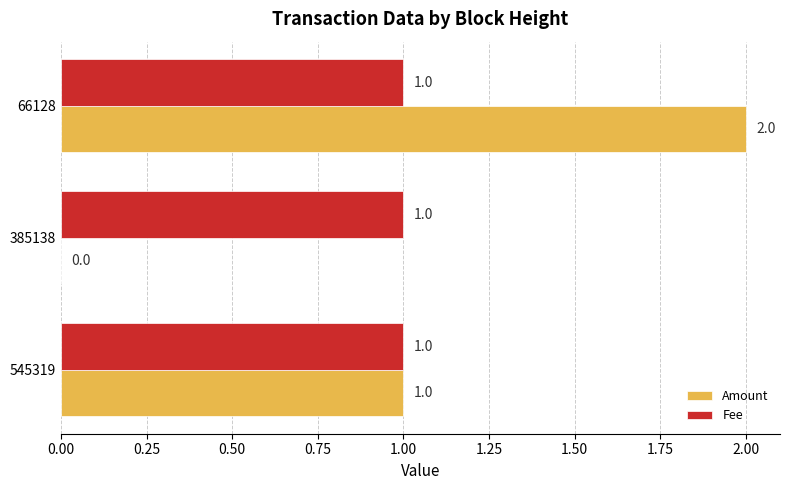

Is the value of Fee at 66128 greater than the value of Amount at 385138?

Yes